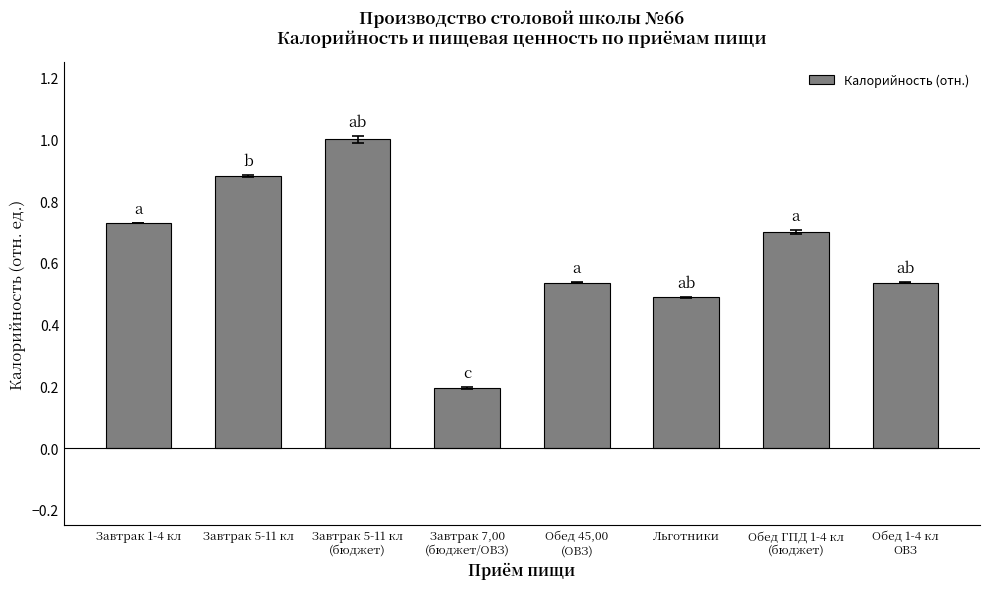

What is the greatest value displayed?

1.0